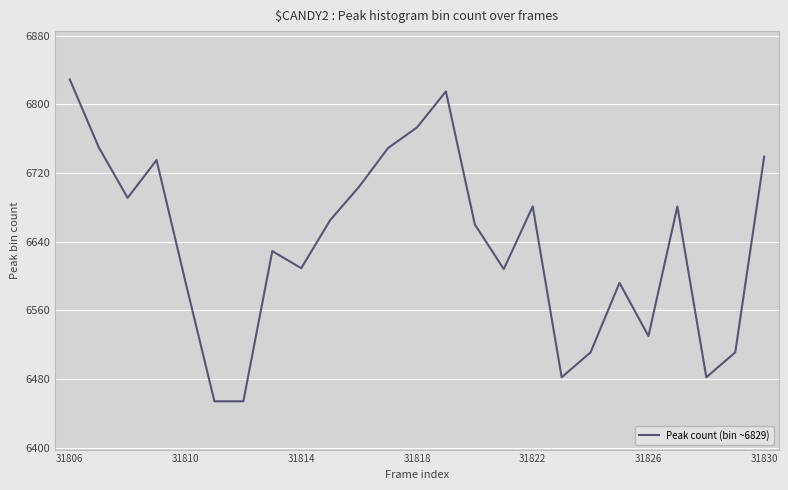

What is the smallest value displayed?

6454